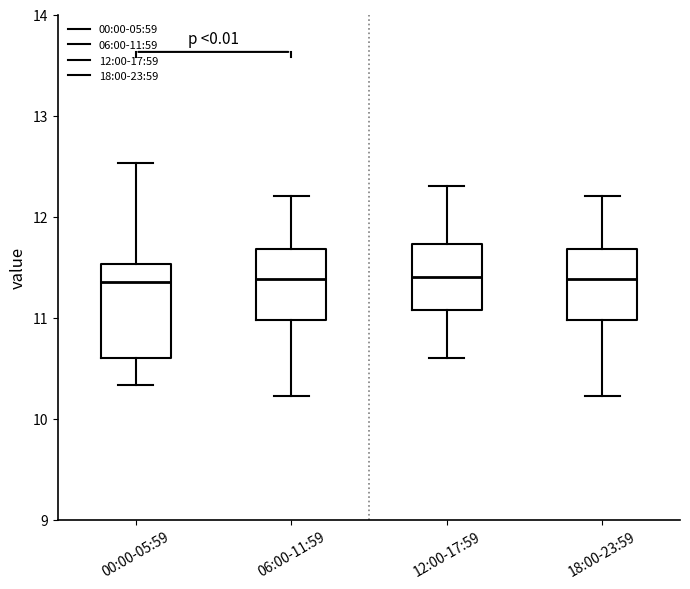

Where is the upper edge of the box for 12:00-17:59 on the y-axis? The values are not printed on the chart, so give them approximately, as read against the axis.

11.7